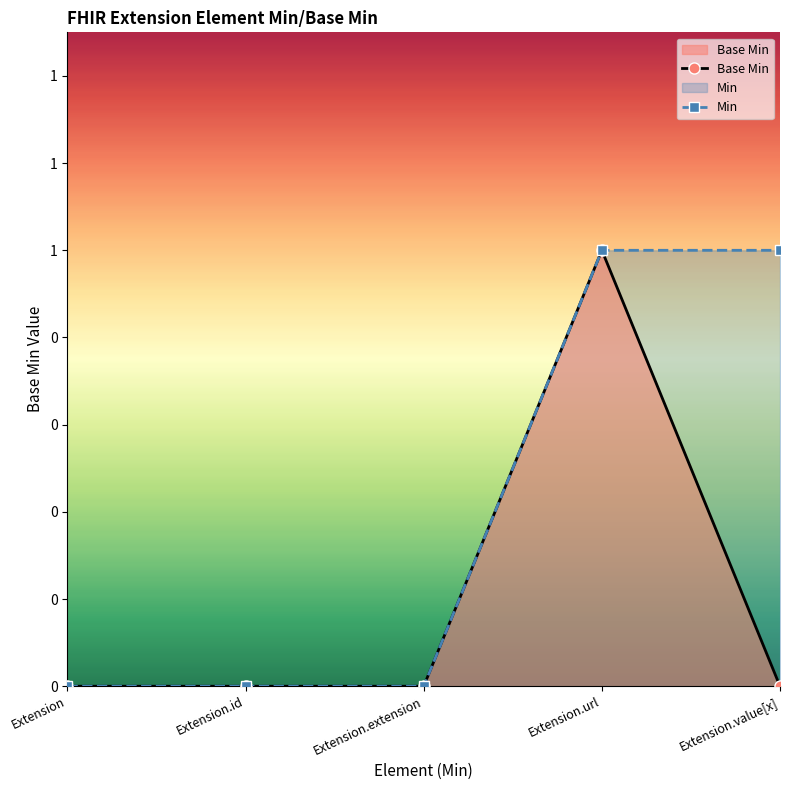

Which series changed the most between Extension and Extension.value[x]?

Min